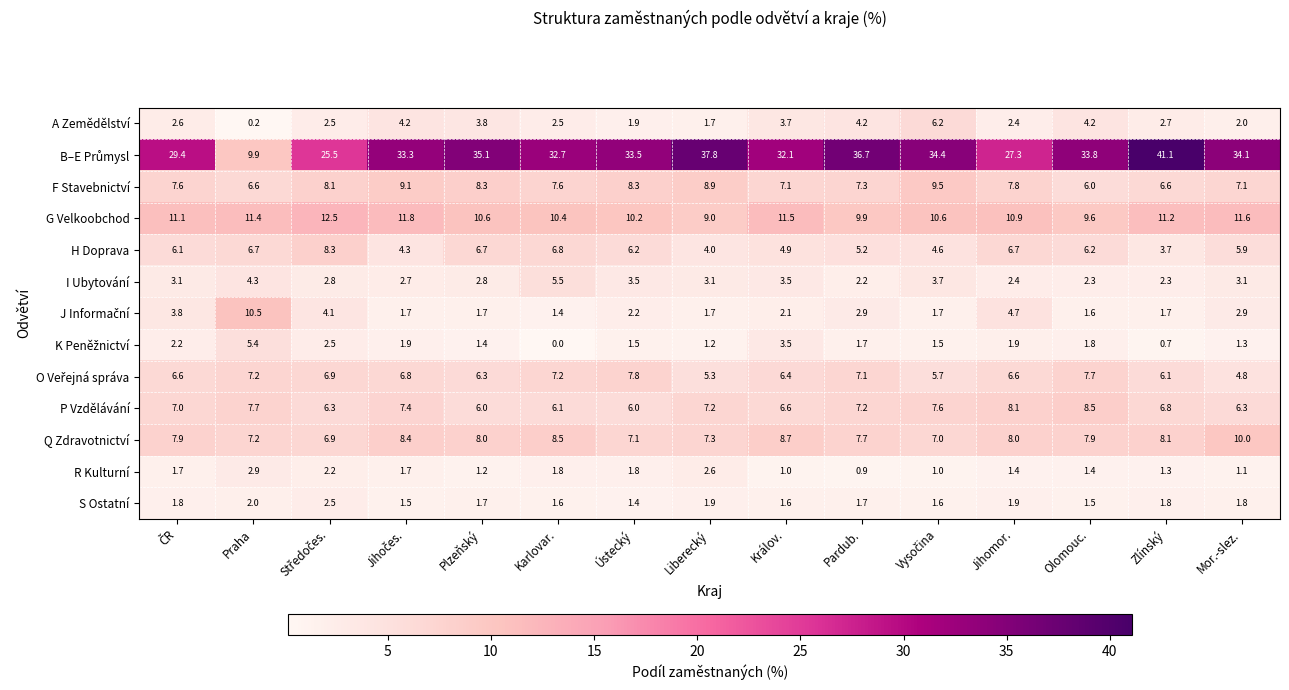

What is the difference between the maximum and minimum values in the H Doprava series?

4.6